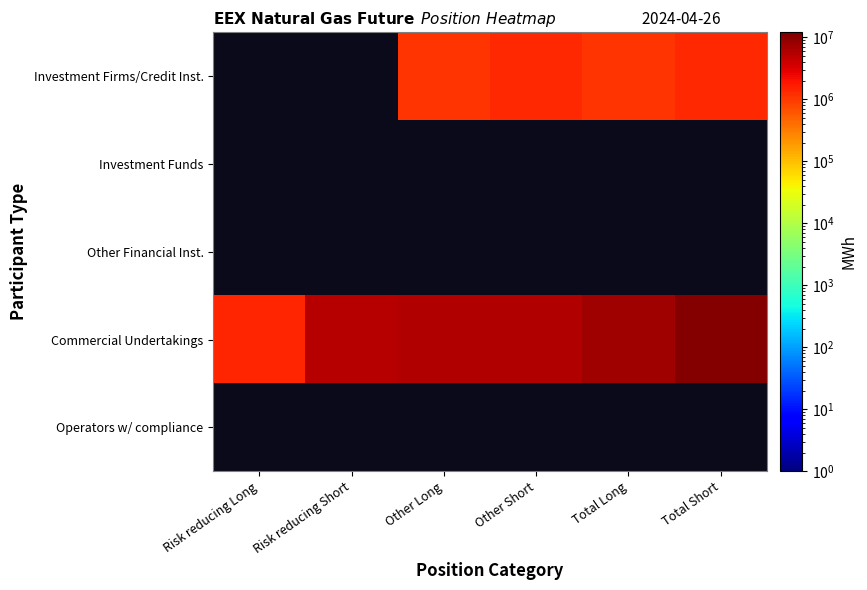

Is the value of Commercial Undertakings at Other Short greater than the value of Investment Funds at Total Long?

No